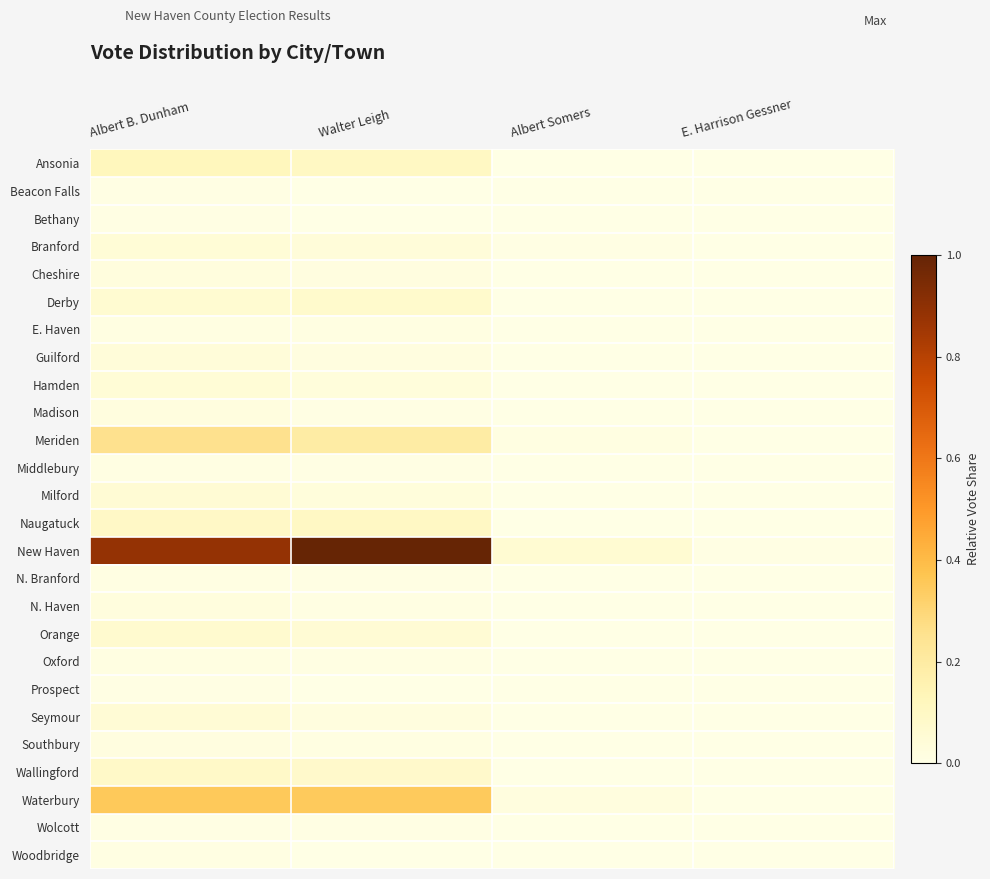

Which series has the largest range (max minus min)?

New Haven